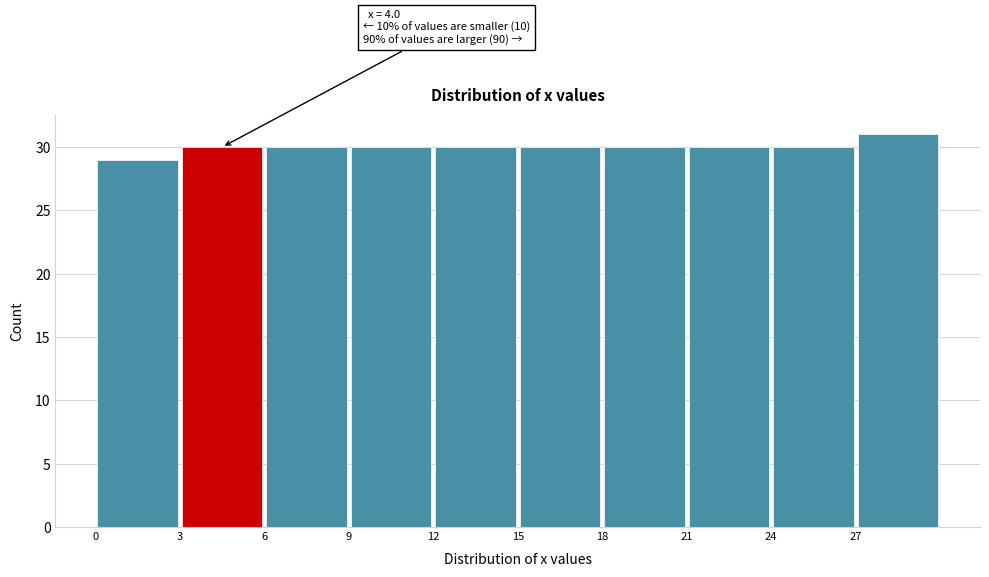

Which range on the x-axis has the tallest bar?

27 to 30